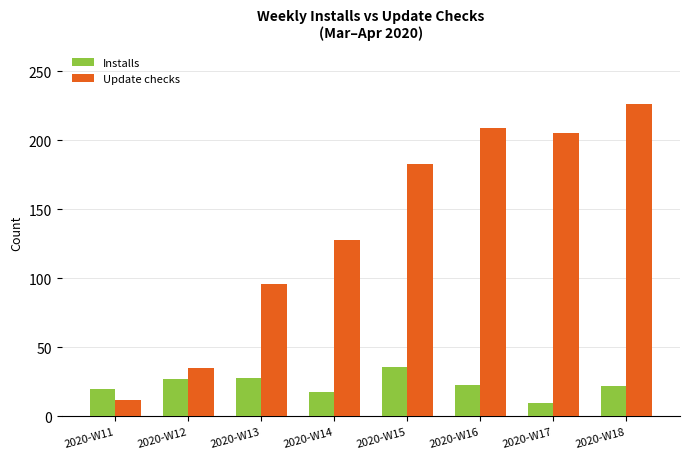

Is the value of Update checks at 2020-W15 greater than the value of Installs at 2020-W11?

Yes